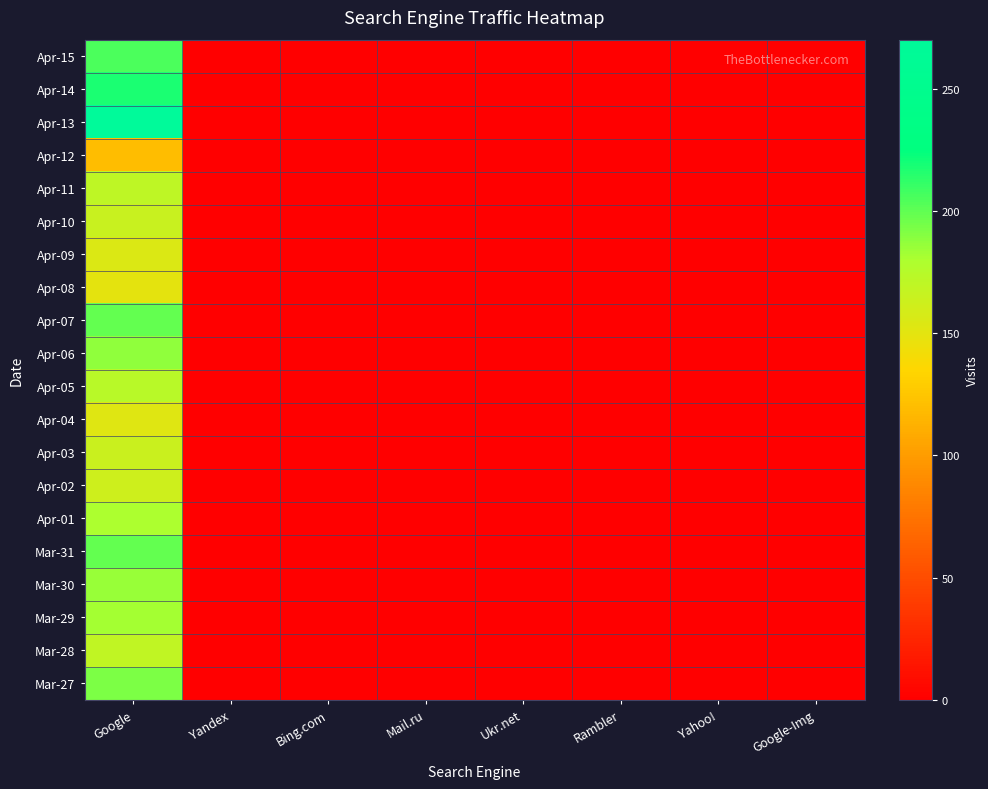

How many categories are shown in the chart?

8